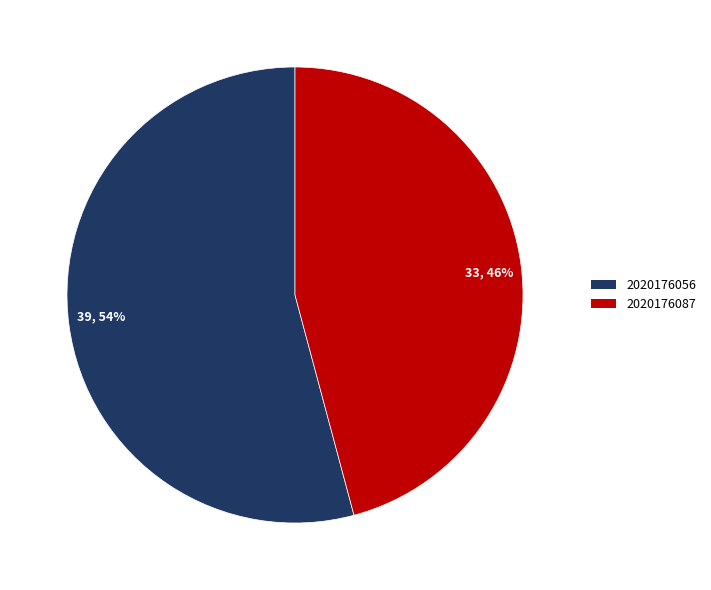

Is there a majority slice in this chart?

Yes